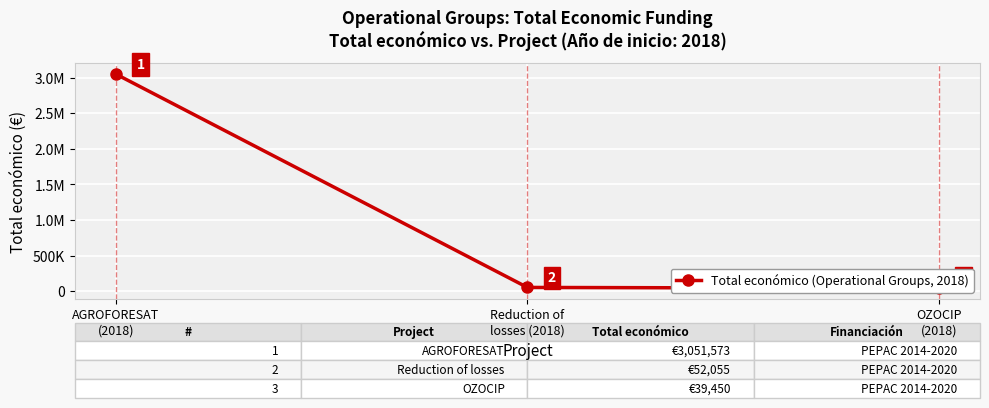

Rank the categories by value from lowest to highest.

OZOCIP
(2018), Reduction of
losses (2018), AGROFORESAT
(2018)